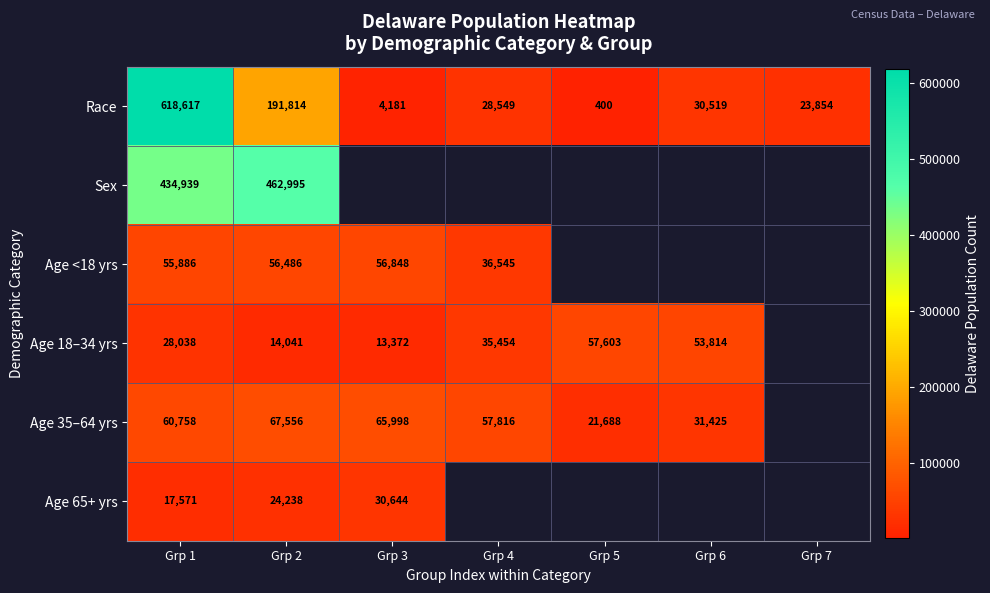

At which label does Race reach its peak?

Grp 1